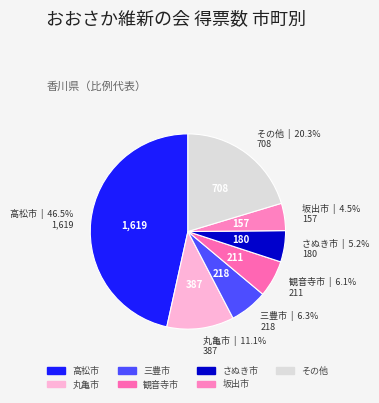

Does any single category account for the majority?

No